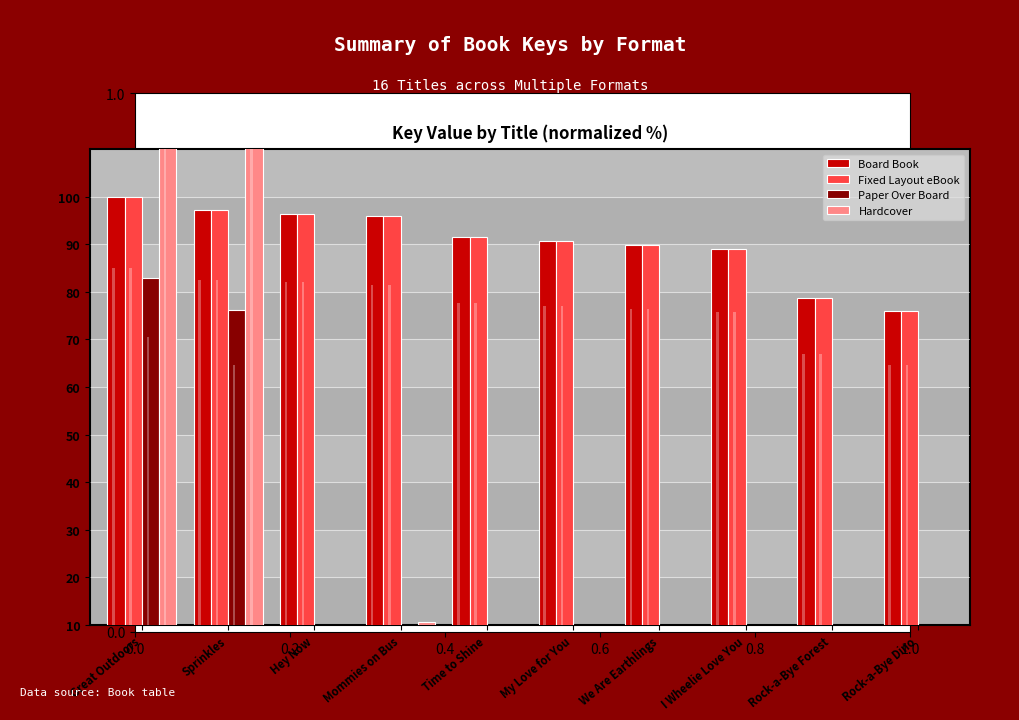

What is the difference between the maximum and second lowest values in the Fixed Layout eBook series?

21.3